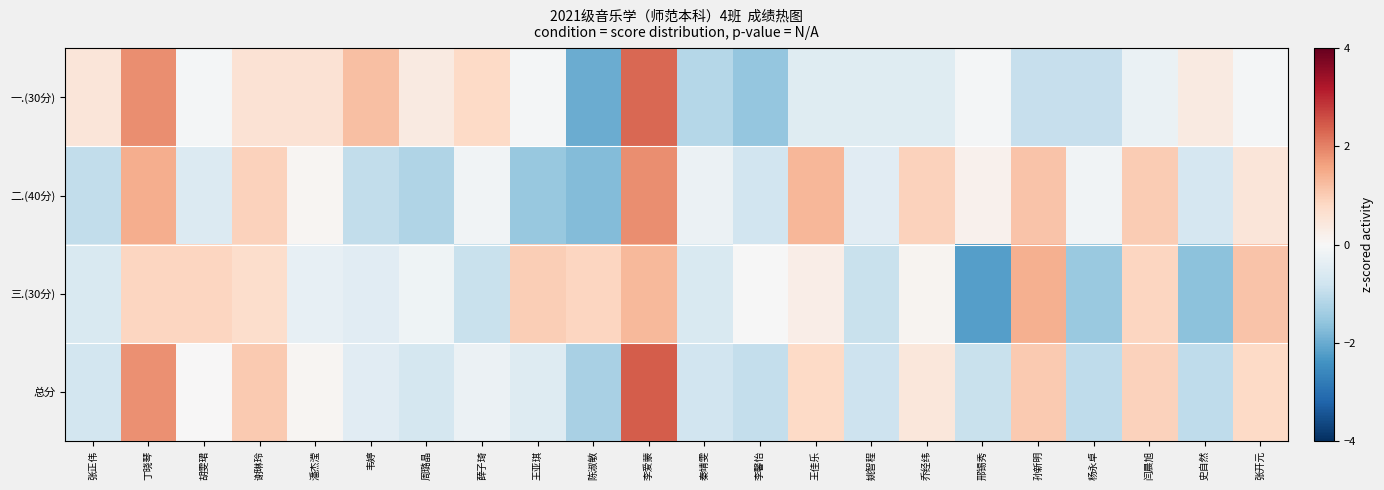

At 史自然, list the series in order from smallest to largest.

三.(30分), 总分, 二.(40分), 一.(30分)